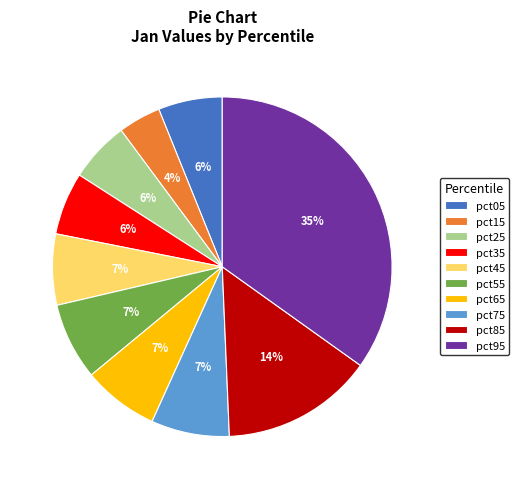

Does pct85 represent more than half of the total?

No